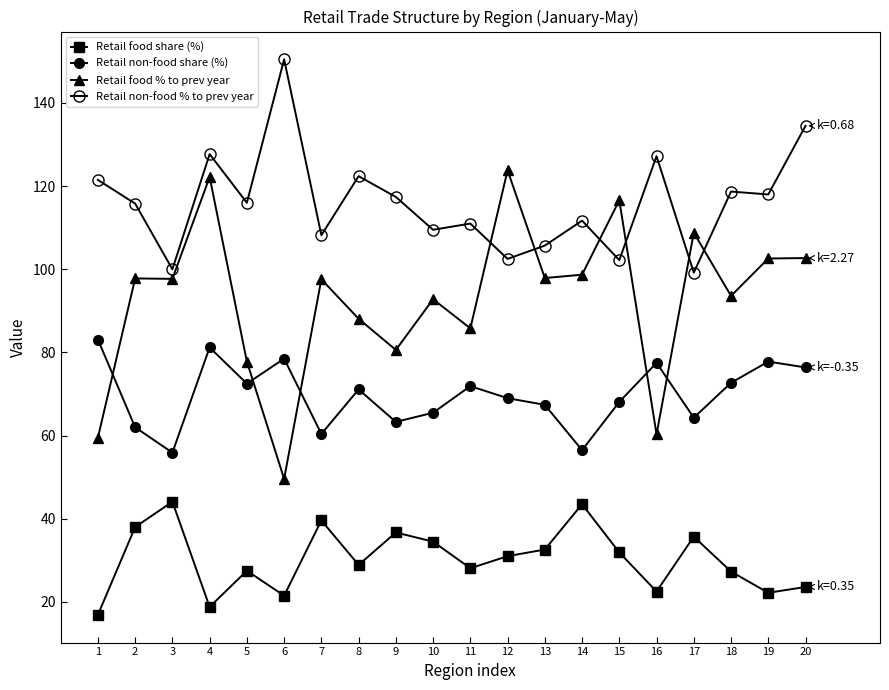

Does the chart have visible grid lines?

No